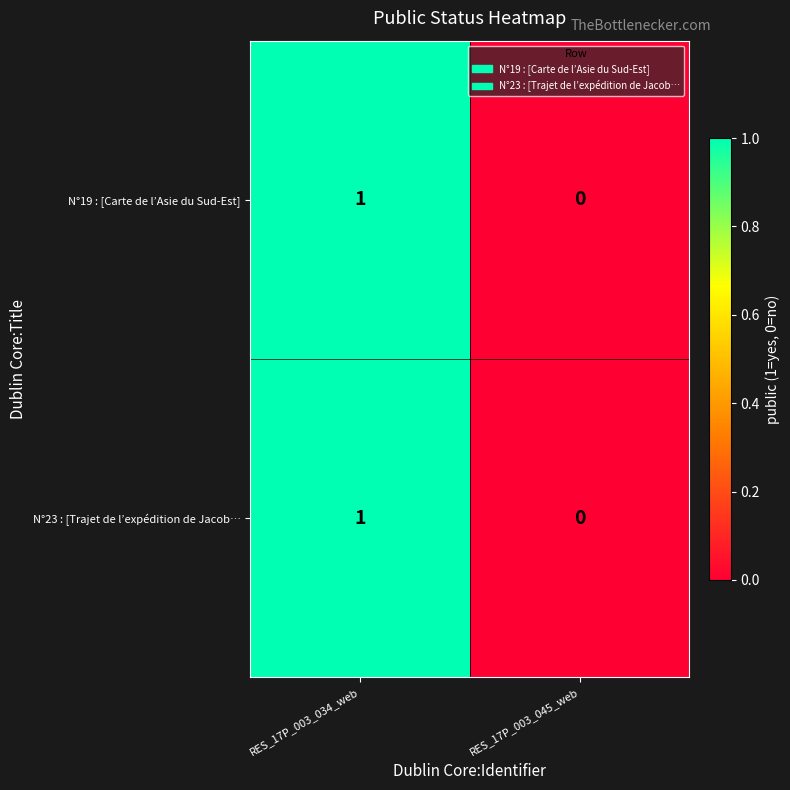

At which category is the sum across all series the highest?

RES_17P_003_034_web